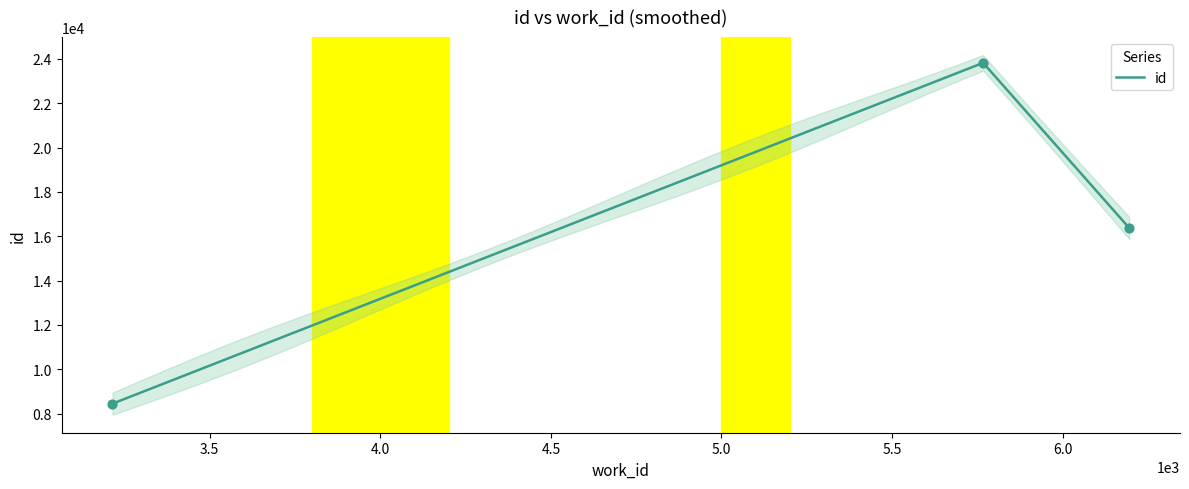

Approximately how many times larger is the value at 5767 compared to 3215?

2.8